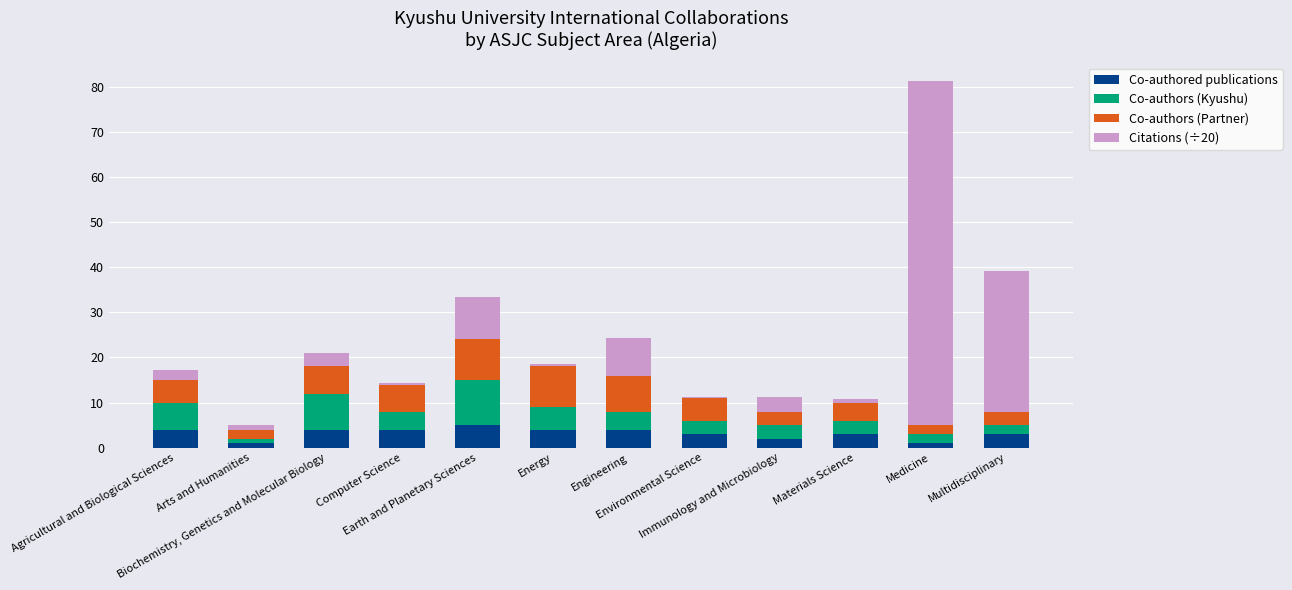

What is the maximum value for Co-authored publications?

5.0